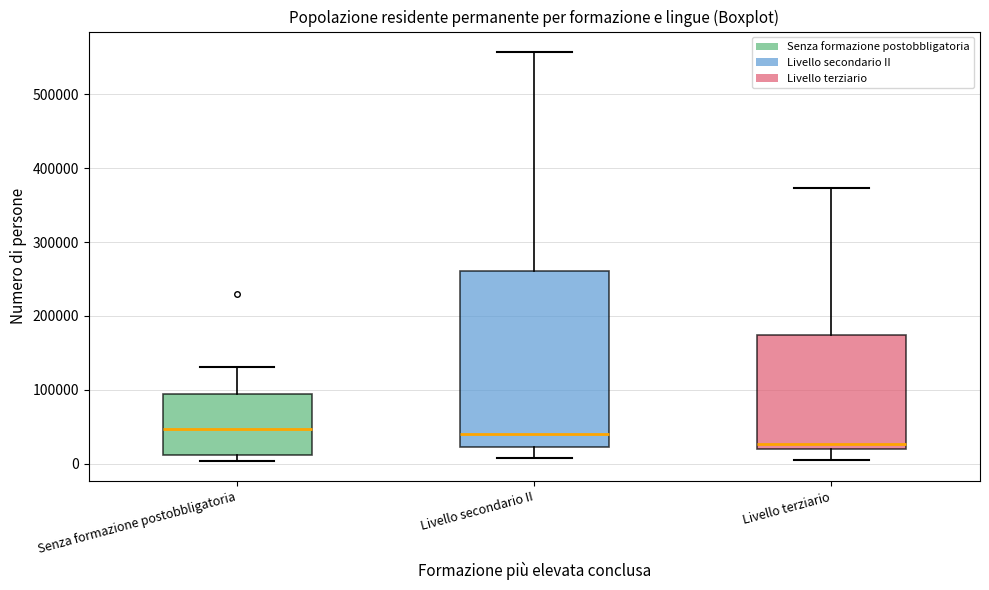

Reading left to right, transcribe this box plot: for each box, give where its median line is, the range the box spans, and where its two whiskers end, as read against the y-axis. The values are not printed on the chart, so give them approximately, as read against the axis.

Senza formazione postobbligatoria: median 50000, box 10000 to 90000, whiskers 0 to 130000
Livello secondario II: median 40000, box 20000 to 260000, whiskers 10000 to 560000
Livello terziario: median 30000, box 20000 to 170000, whiskers 0 to 370000